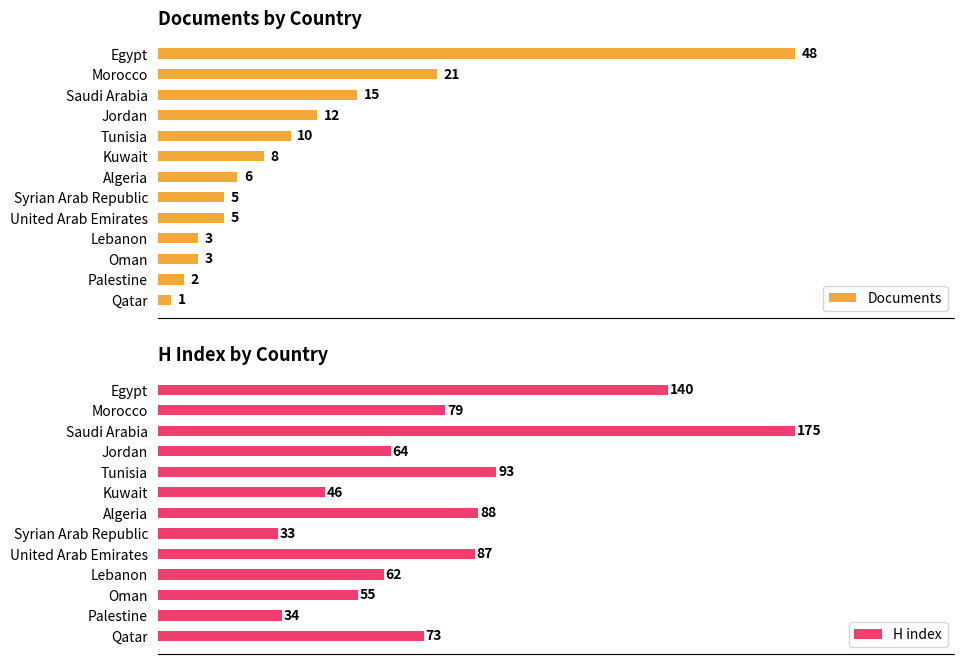

At which label does Documents reach its peak?

Egypt